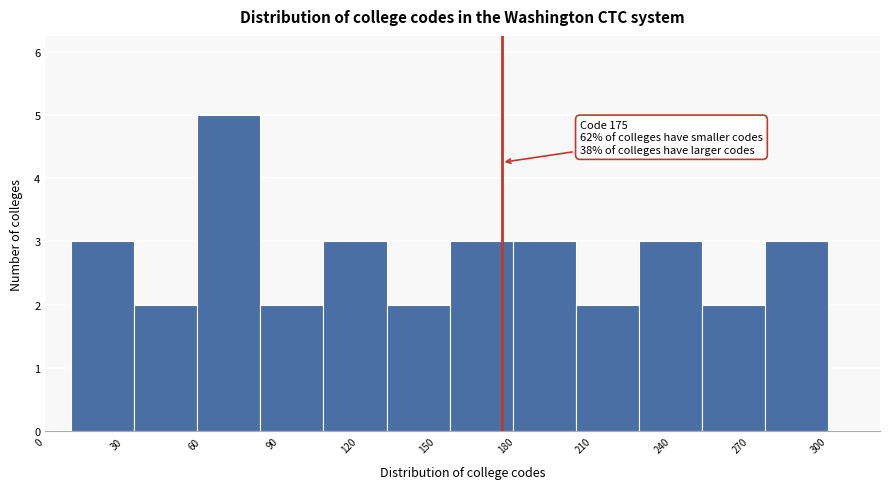

Which range on the x-axis has the tallest bar?

60 to 85